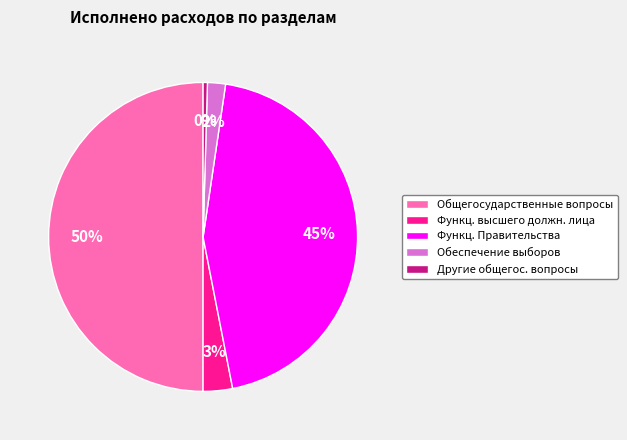

Between Другие общегос. вопросы and Функц. Правительства, which is larger?

Функц. Правительства